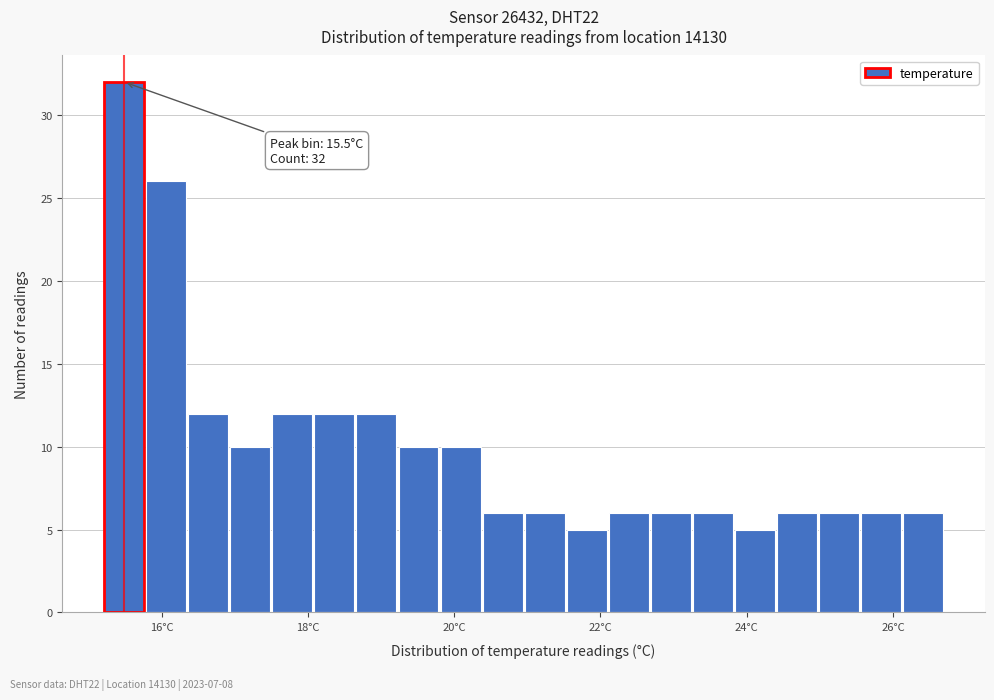

Read against the x-axis, roughly where is the centre of the tallest bar?

15.4